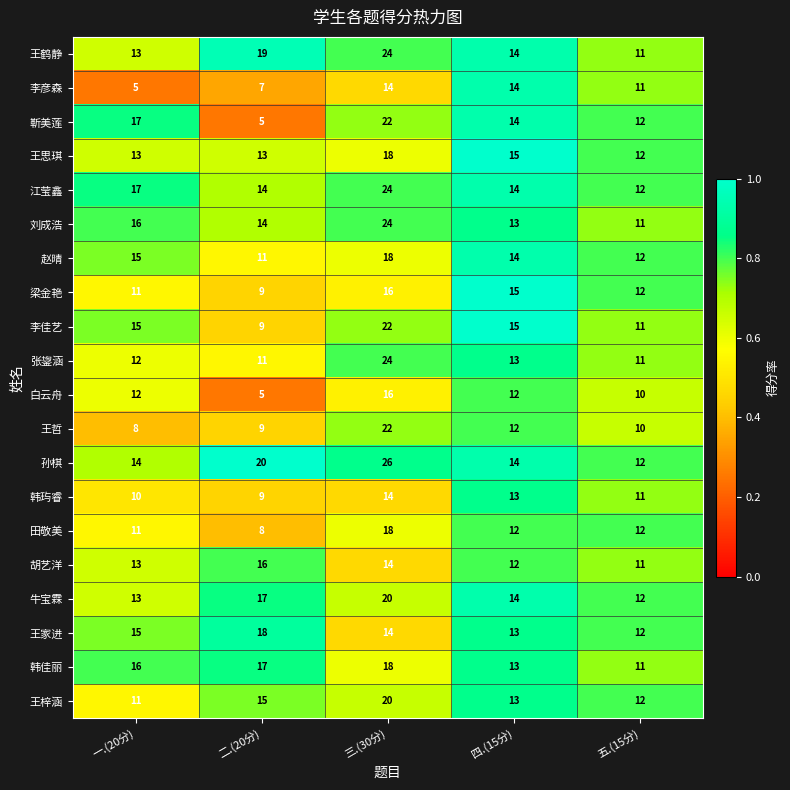

The value of 张鋆涵 at 四.(15分) is 22. True or false?

False